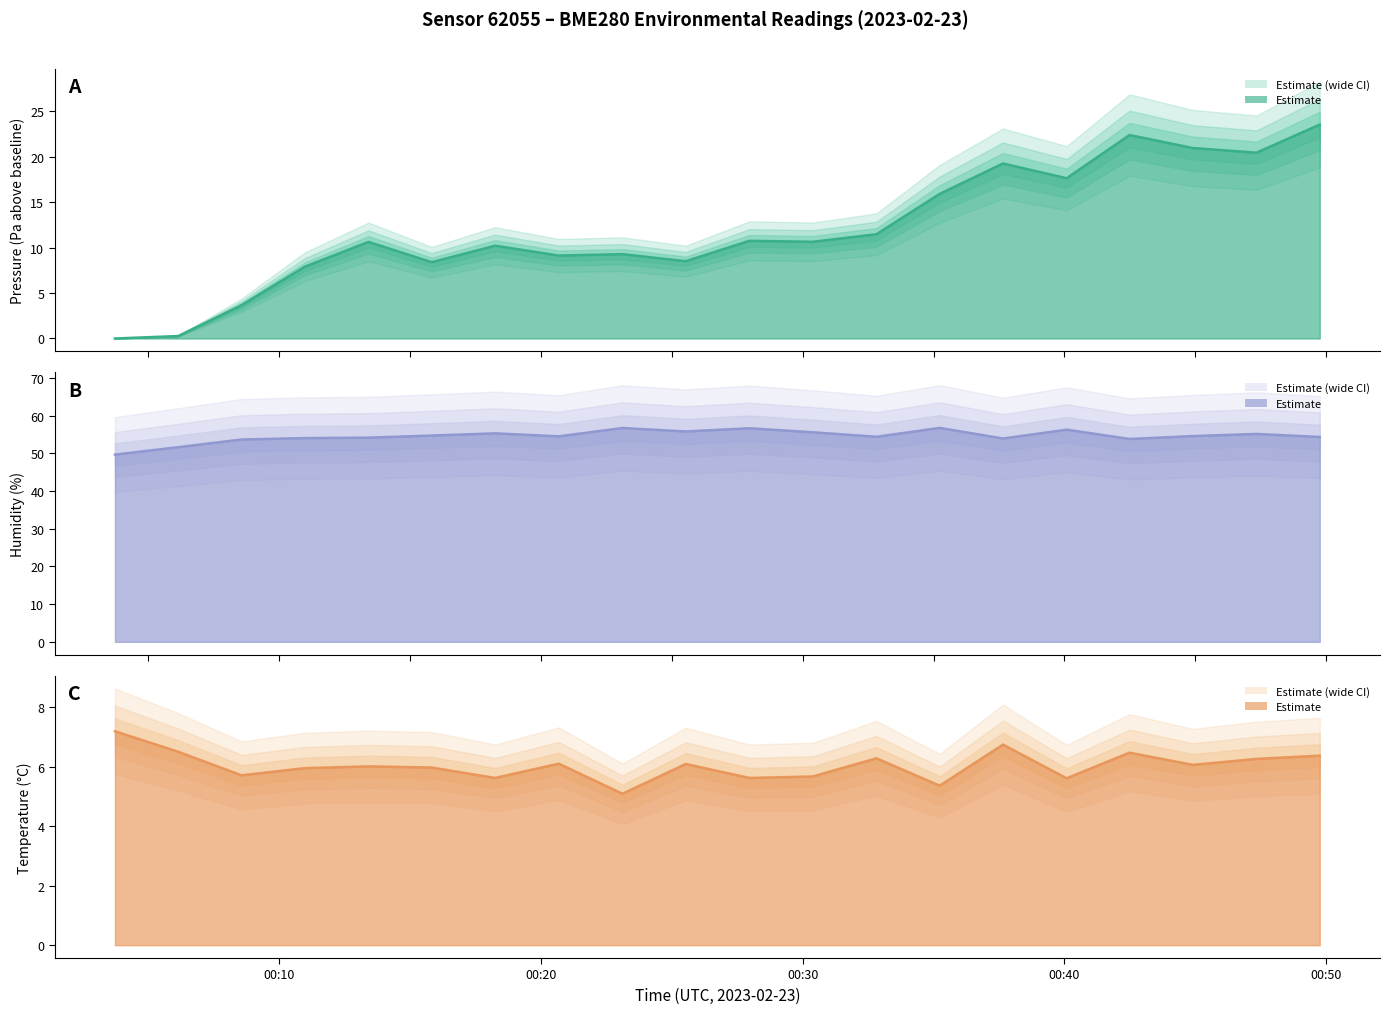

List the series in order of their peak value, highest first.

Humidity (observed), Pressure (observed), Temperature (observed)